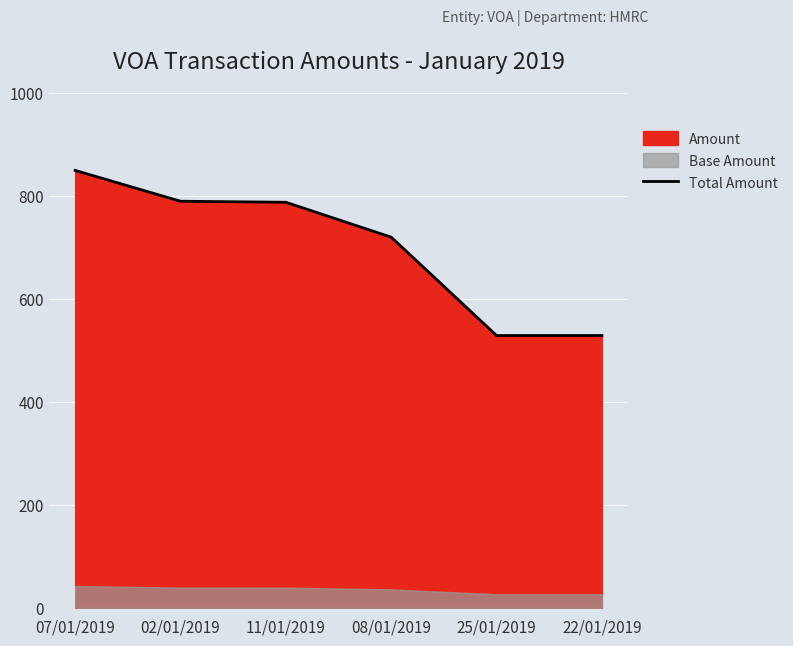

Is it true that the value at 08/01/2019 is 720.0?

True